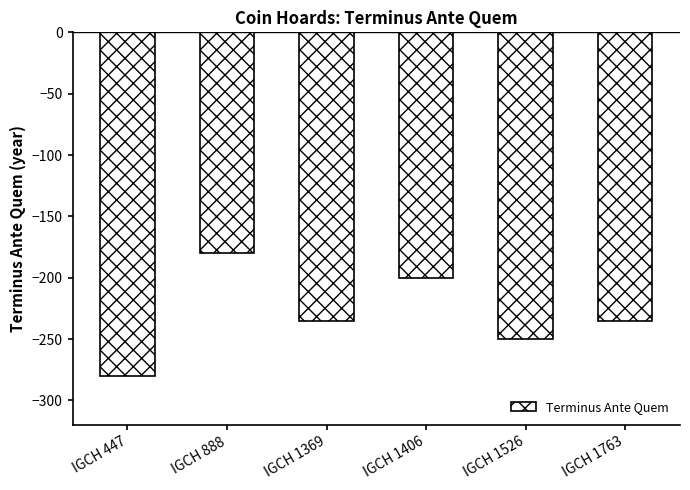

Which label corresponds to the smallest value in the chart?

IGCH 447